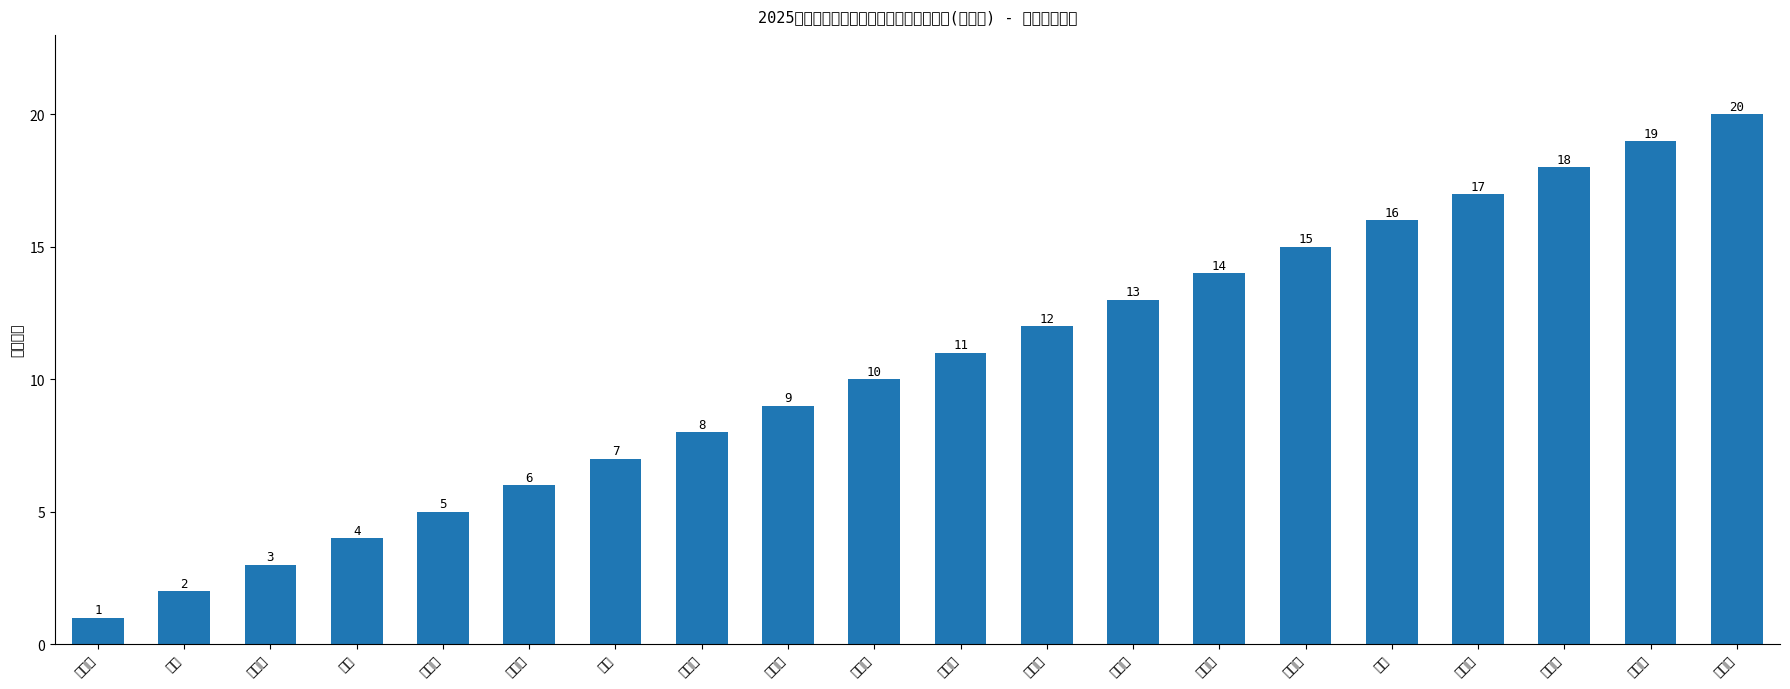

What is the maximum value shown in the chart?

20